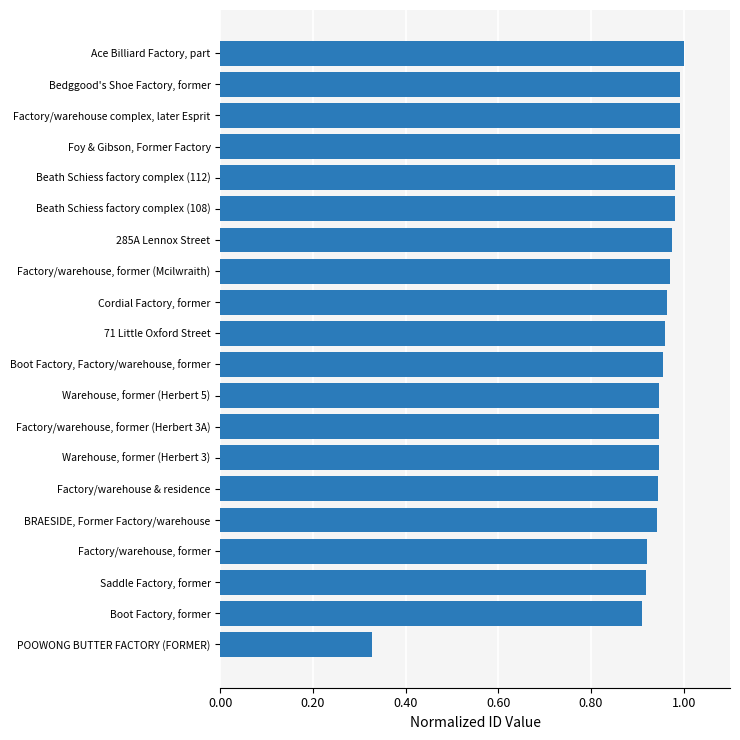

At which label is the value closest to 0?

POOWONG BUTTER FACTORY (FORMER)